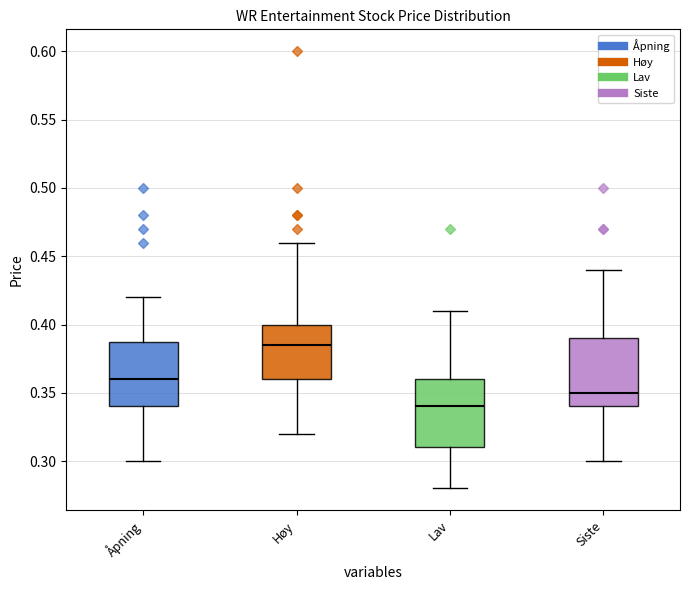

Where does the lower whisker of the box for Siste end on the y-axis? The values are not printed on the chart, so give them approximately, as read against the axis.

0.300